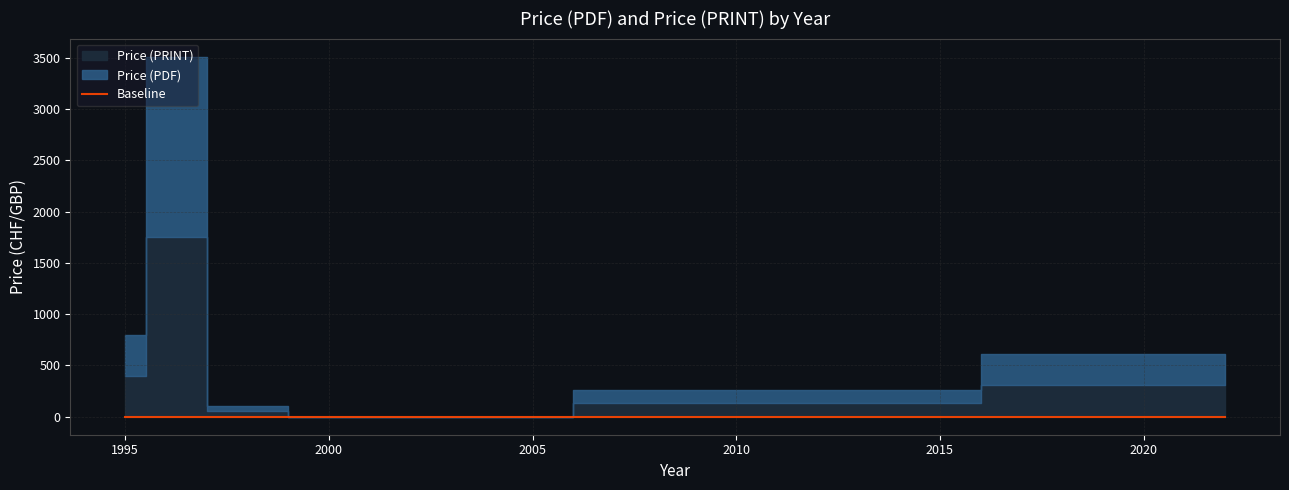

Which series has the largest total across all categories?

Price (PDF)